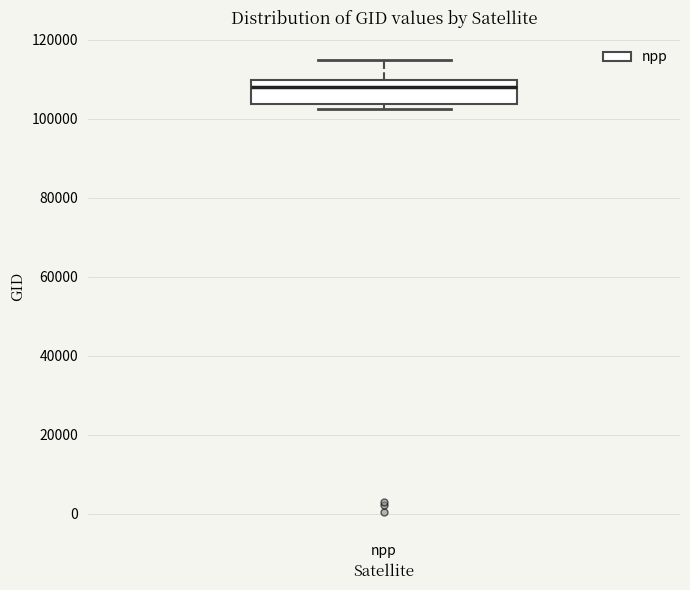

Read this box plot against the y-axis: the position of the median line, the range covered by the box, and the ends of both whiskers. The values are not printed on the chart, so give them approximately, as read against the axis.

median 108000, box 104000 to 110000, whiskers 102000 to 114000